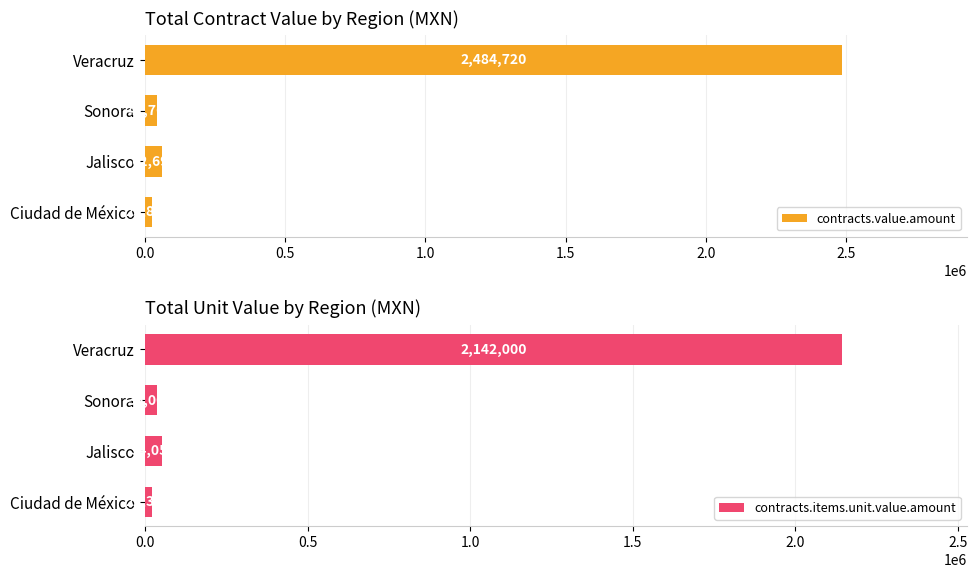

At which label is contracts.value.amount closest to 1255301?

Jalisco